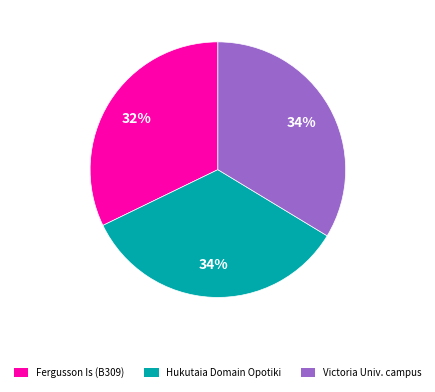

To the nearest percent, what is the difference between the largest and smallest slice percentages?

2%